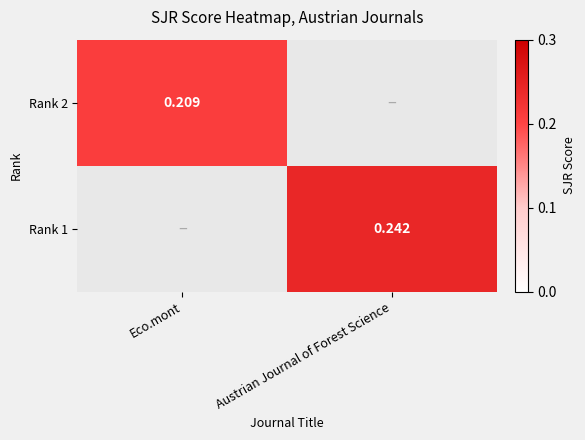

The value of Rank 1 at Austrian Journal of Forest Science is 0.2. True or false?

True